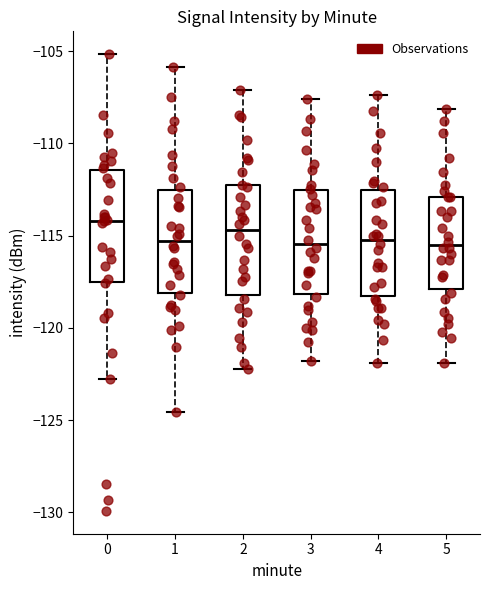

Reading left to right, transcribe this box plot: for each box, give where its median line is, the range the box spans, and where its two whiskers end, as read against the y-axis. The values are not printed on the chart, so give them approximately, as read against the axis.

0: median -114.0, box -117.5 to -111.5, whiskers -122.5 to -105.0
1: median -115.5, box -118.0 to -112.5, whiskers -124.5 to -106.0
2: median -114.5, box -118.0 to -112.5, whiskers -122.0 to -107.0
3: median -115.5, box -118.0 to -112.5, whiskers -122.0 to -107.5
4: median -115.0, box -118.5 to -112.5, whiskers -122.0 to -107.5
5: median -115.5, box -118.0 to -113.0, whiskers -122.0 to -108.0